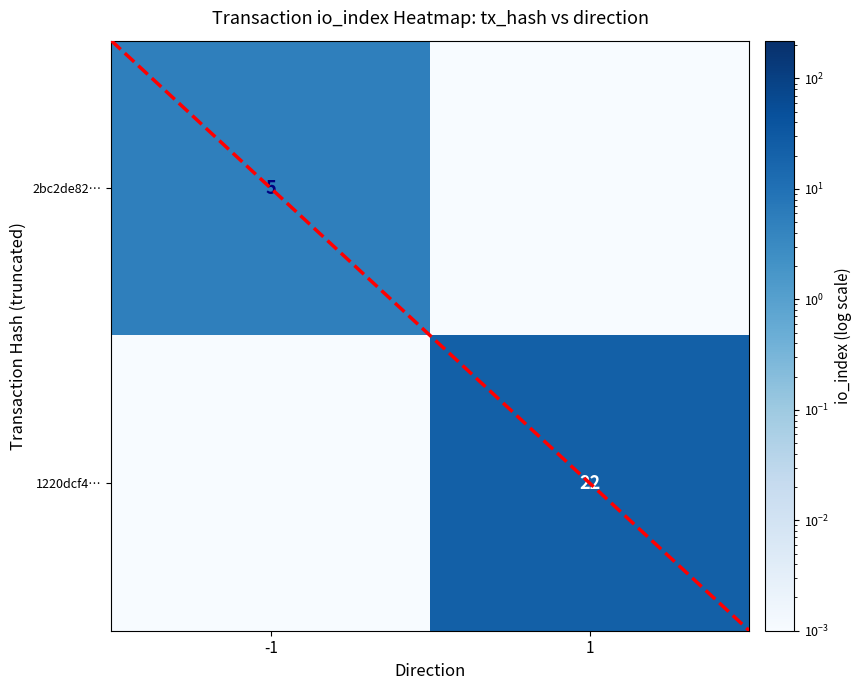

What is the total value across all series at 1?

22.0